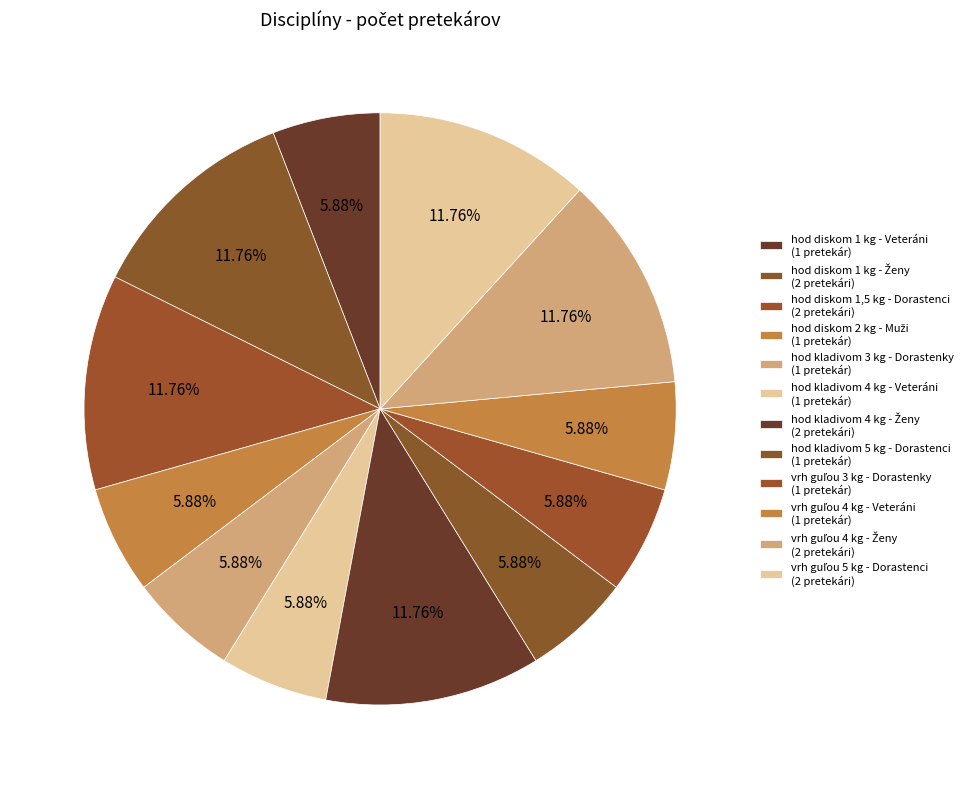

How many slices are in this pie chart?

12